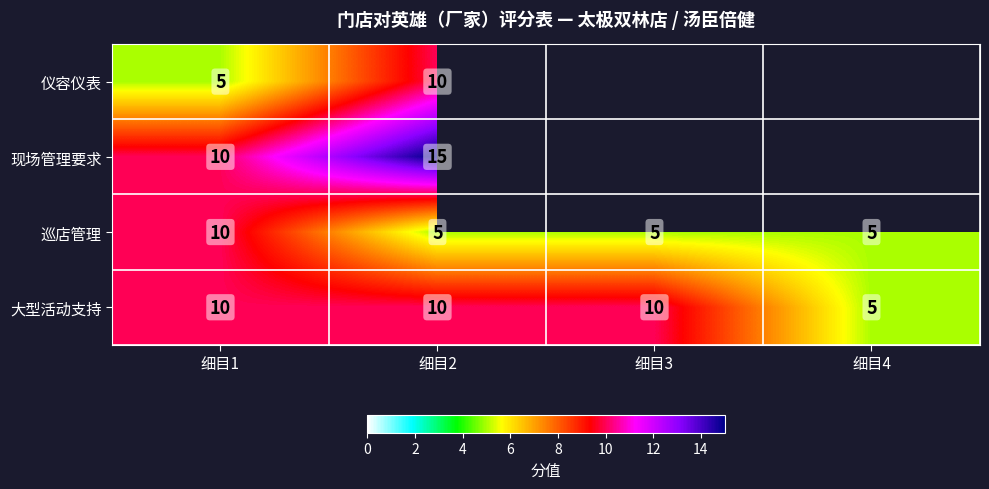

At which label does 大型活动支持 reach its minimum?

细目4